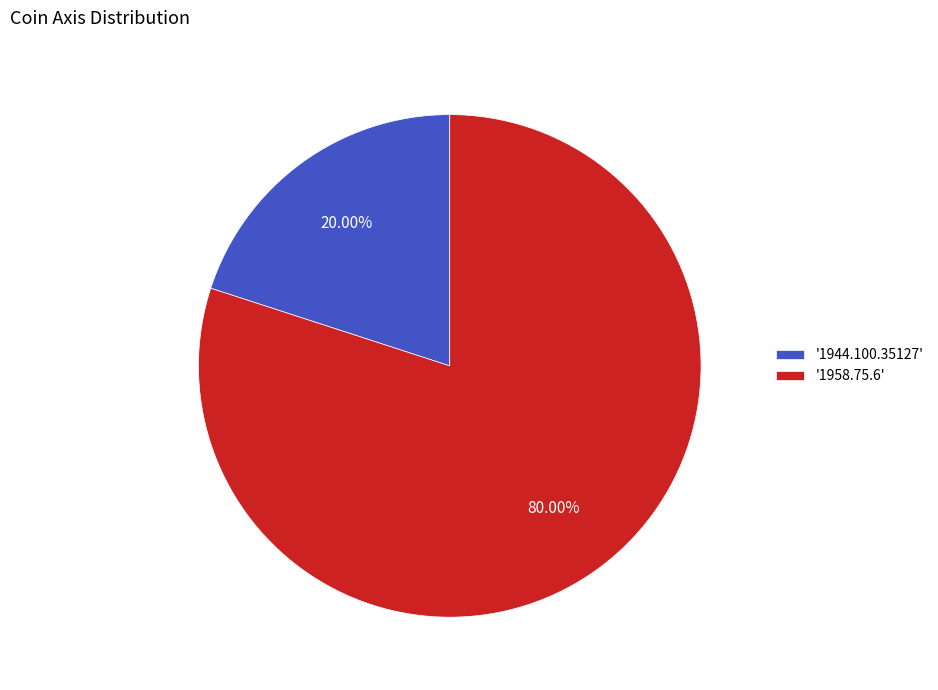

To the nearest percent, what is the average slice percentage?

50%